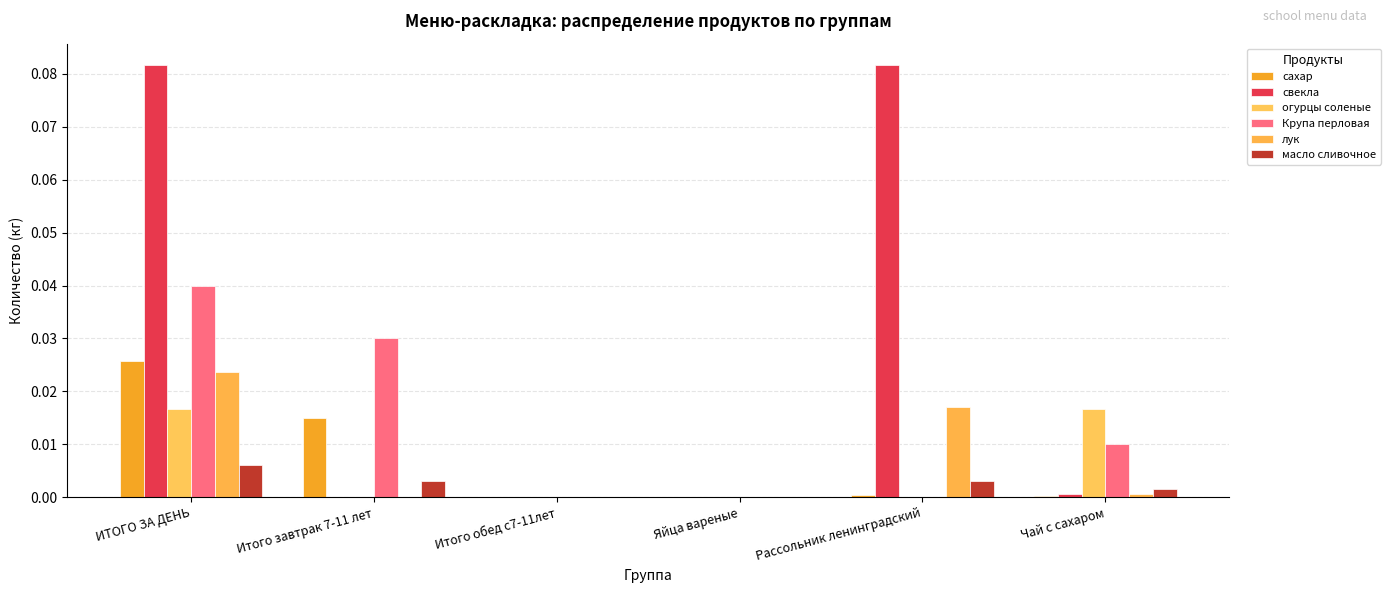

True or false: Крупа перловая has a value of 0.0 at Яйца вареные.

True